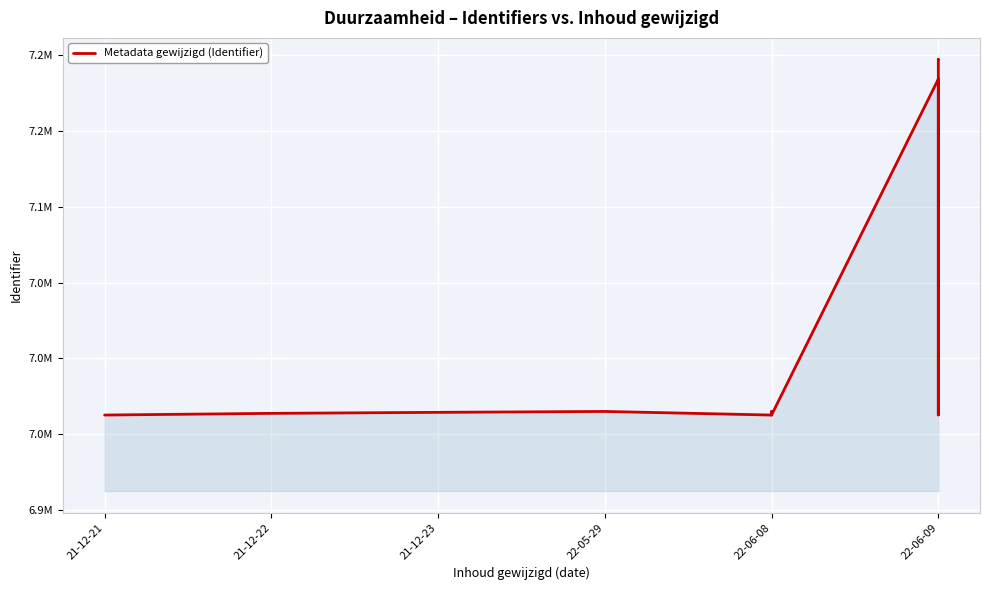

Does the chart display data point markers on the line(s)?

No